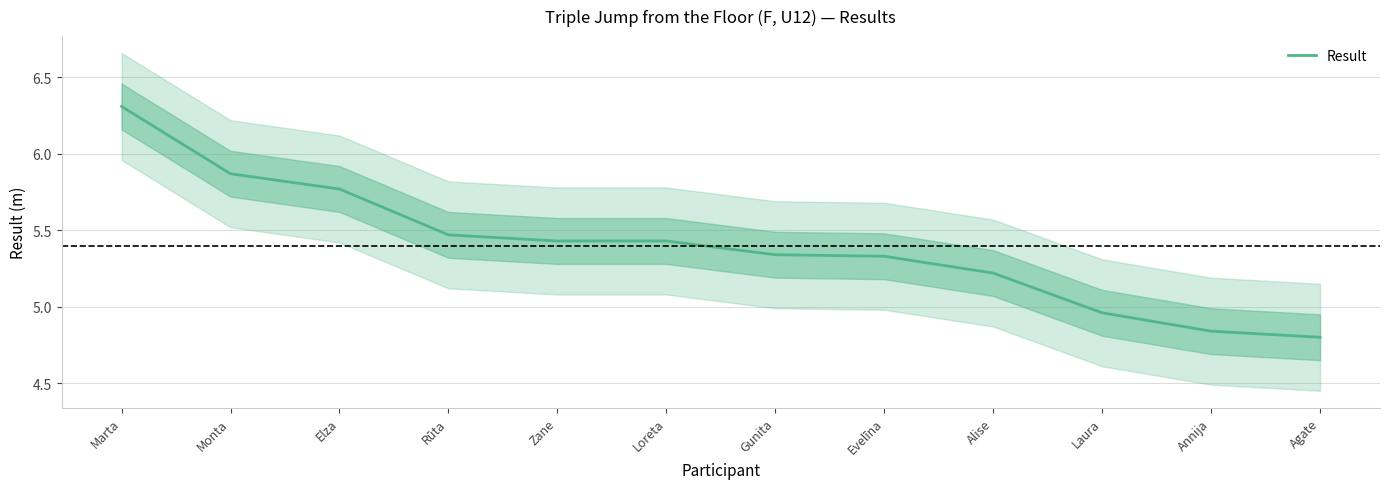

What is the sum of all values?

64.8